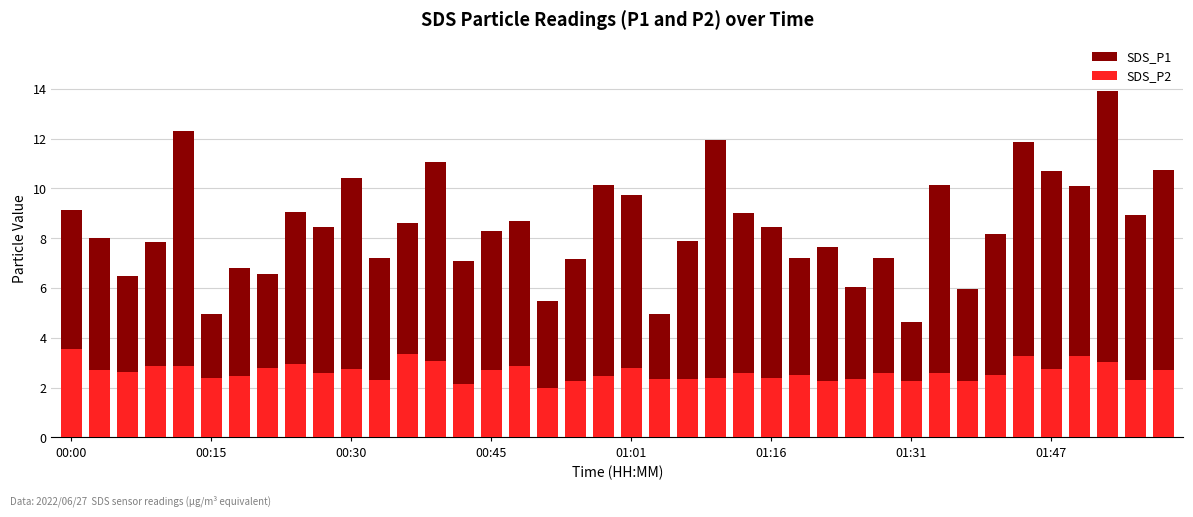

List the labels in order of SDS_P2 value, largest first.

00:00, 12, 34, 36, 13, 37, 8, 00:45, 01:01, 16, 20, 01:47, 10, 35, 15, 39, 00:15, 00:30, 9, 29, 24, 31, 26, 33, 01:31, 19, 01:16, 25, 23, 22, 28, 21, 11, 38, 18, 27, 30, 32, 14, 17